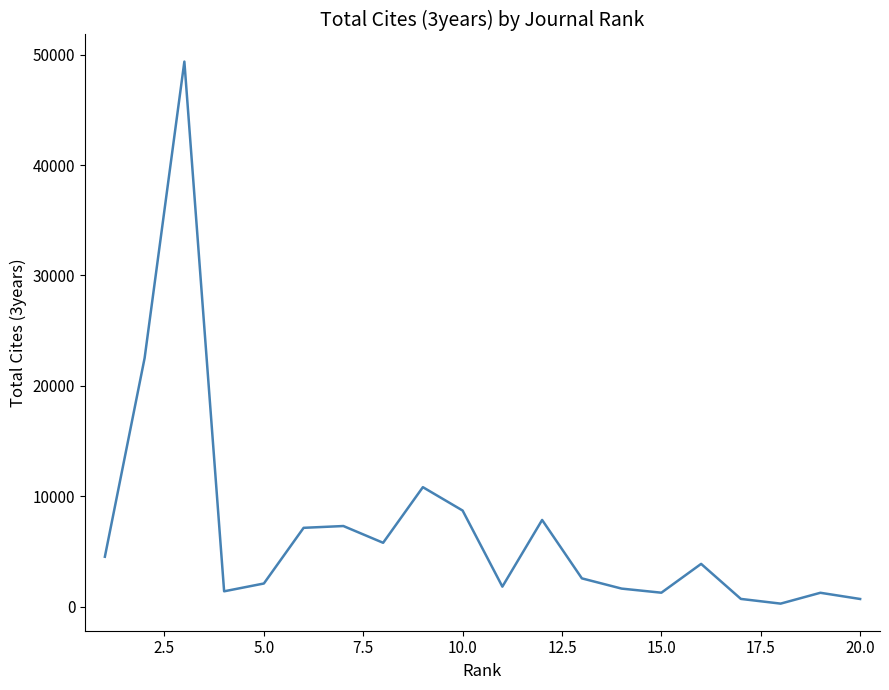

What is the greatest value displayed?

49380